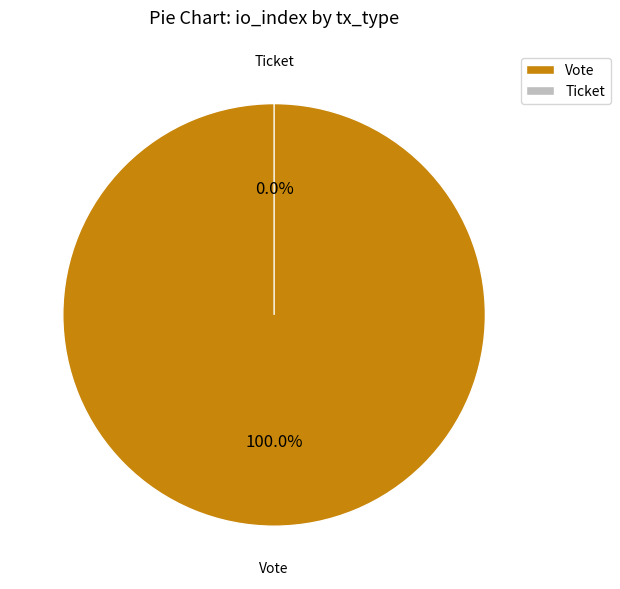

What is the largest slice in the pie chart?

Vote